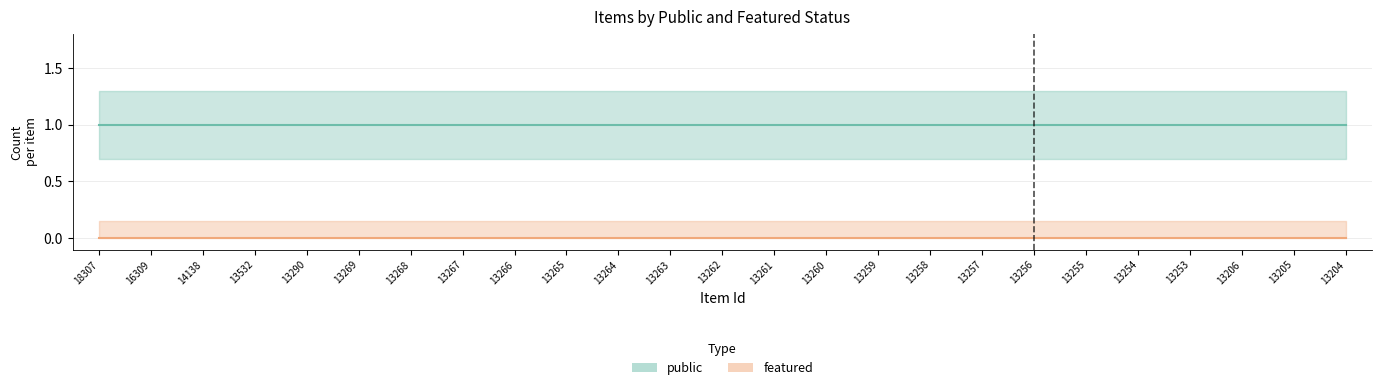

What are all the series names shown in the legend?

public, featured